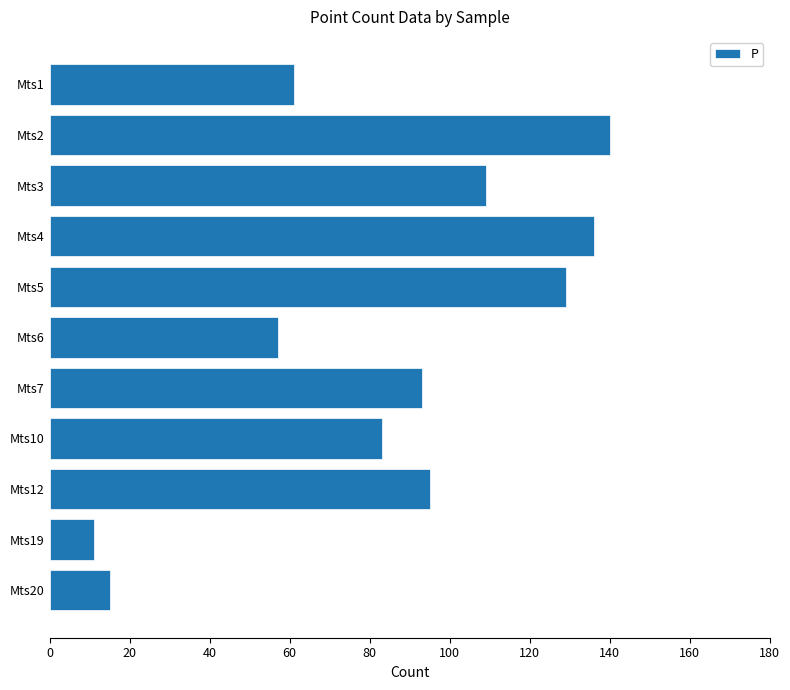

Where is the data nearest to the value 75?

Mts10